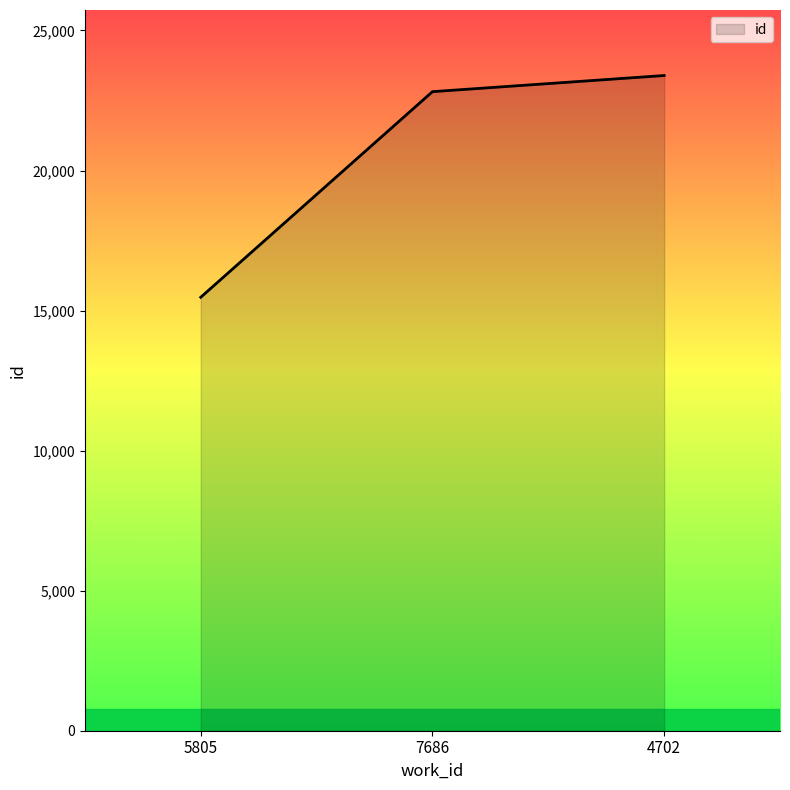

What is the minimum value shown in the chart?

15475